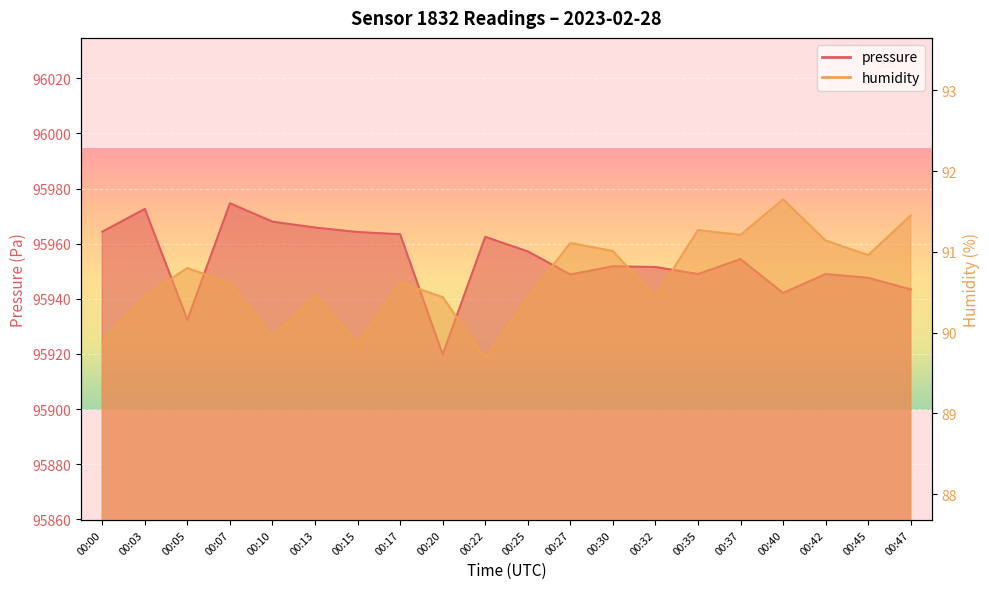

At which label does humidity reach its peak?

00:40